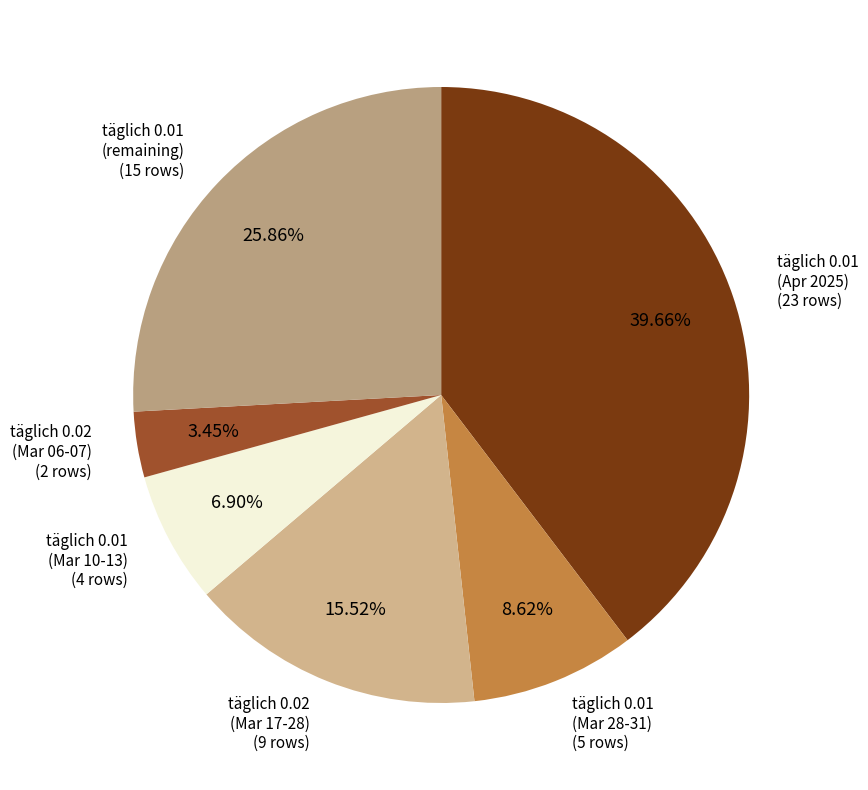

Approximately how many times larger is the value at täglich 0.02 (Mar 06-07) compared to täglich 0.01 (Mar 28-31)?

0.4